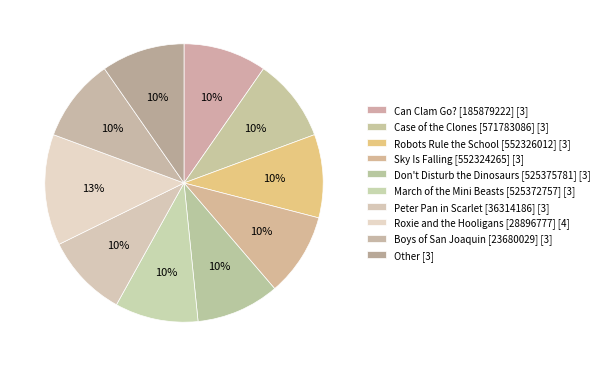

True or false: Sky Is Falling [552324265] accounts for 24% of the total.

False